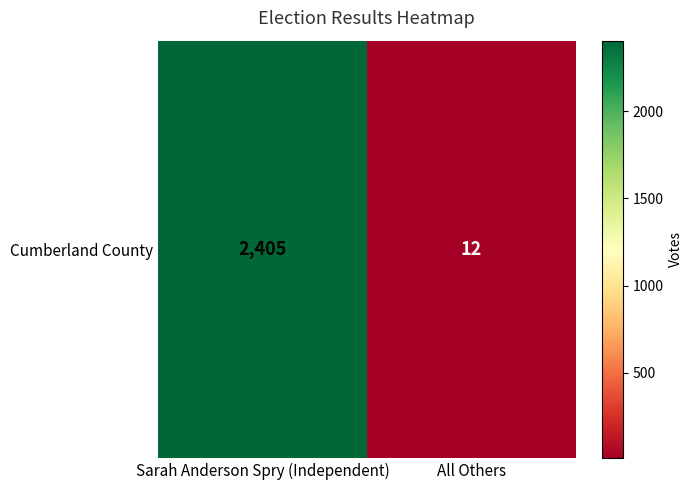

How many data points are less than 2405?

1